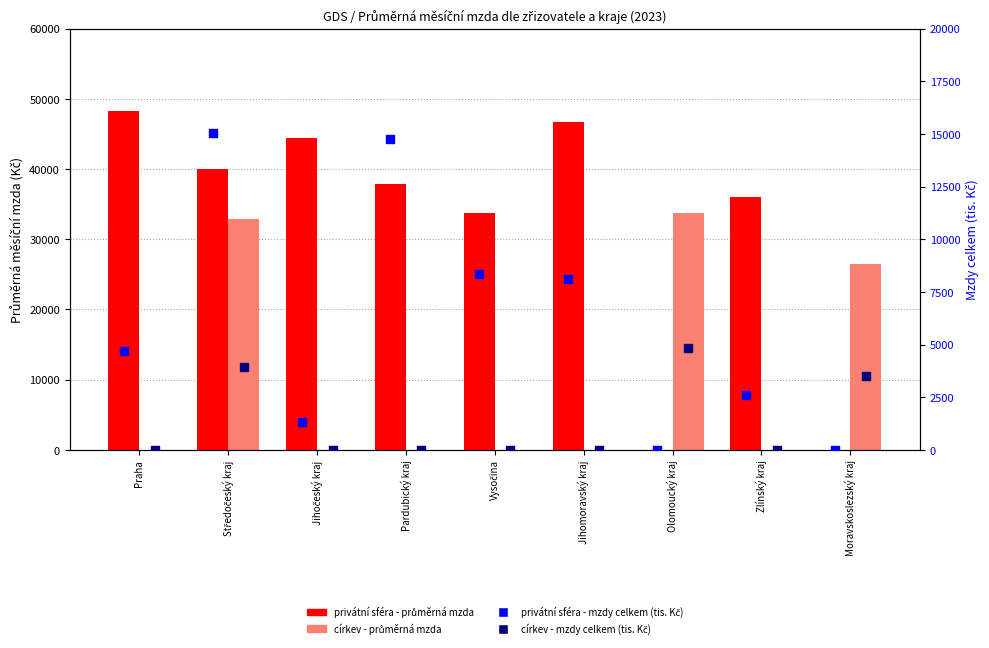

Which series has the widest spread of Y values?

privátní sféra - průměrná mzda